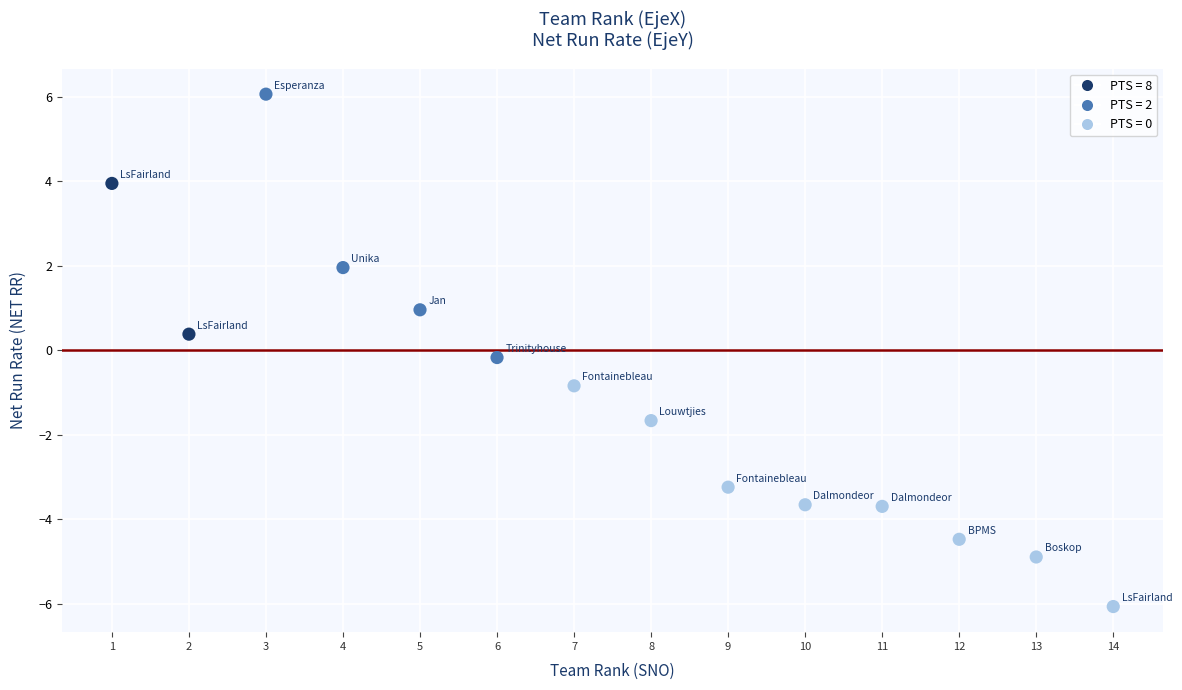

What is the range of X values (max minus min)?

13.0